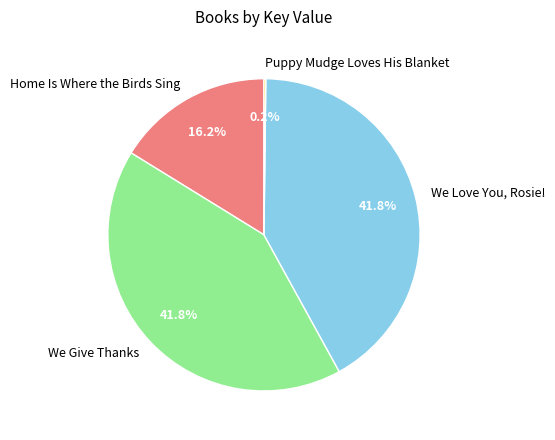

Is there a majority slice in this chart?

No